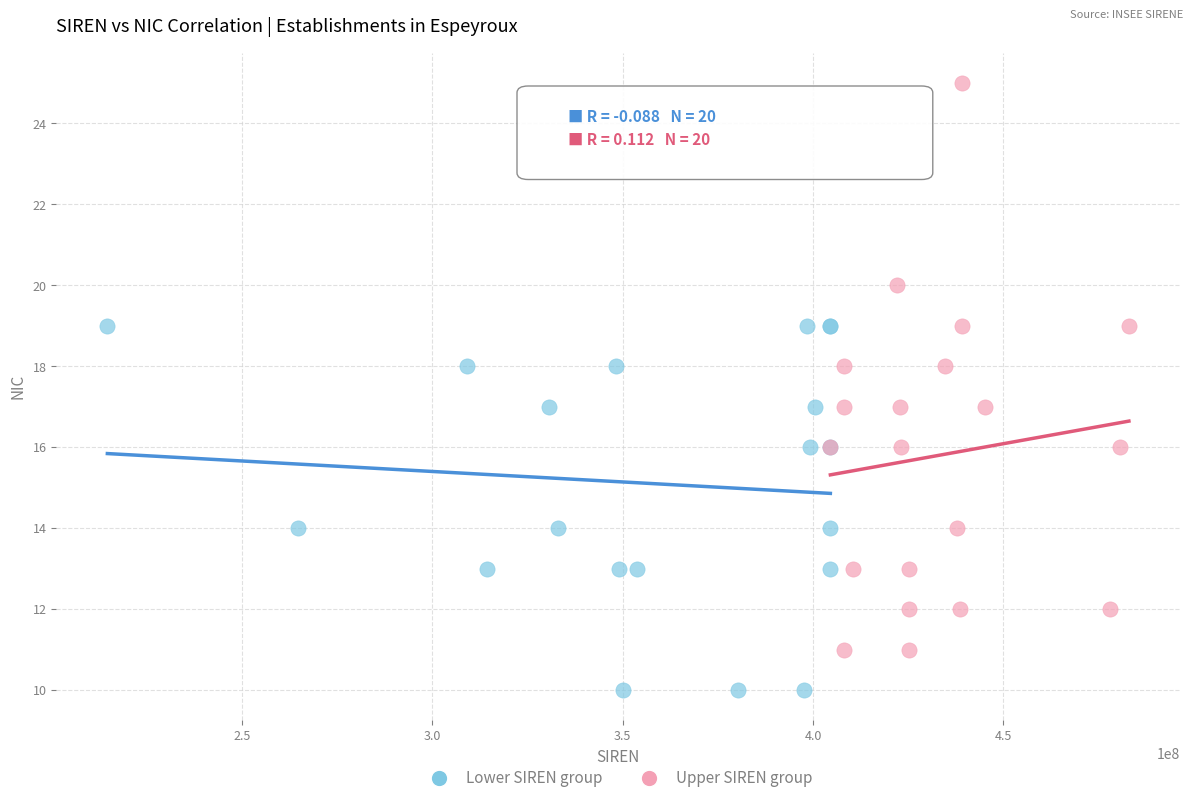

Which series has the widest spread of Y values?

Upper SIREN group